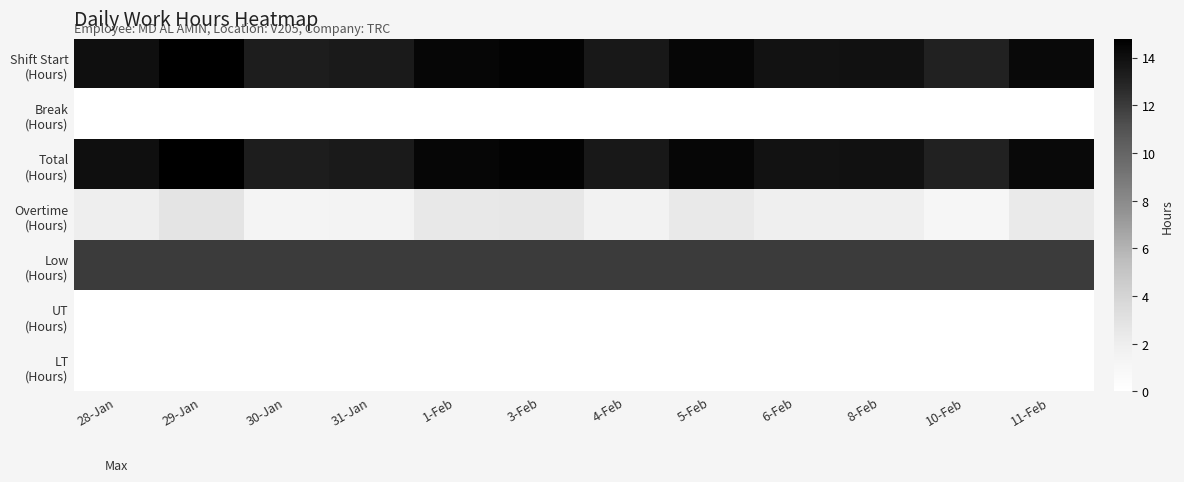

At how many categories does at least one series exceed 8?

12